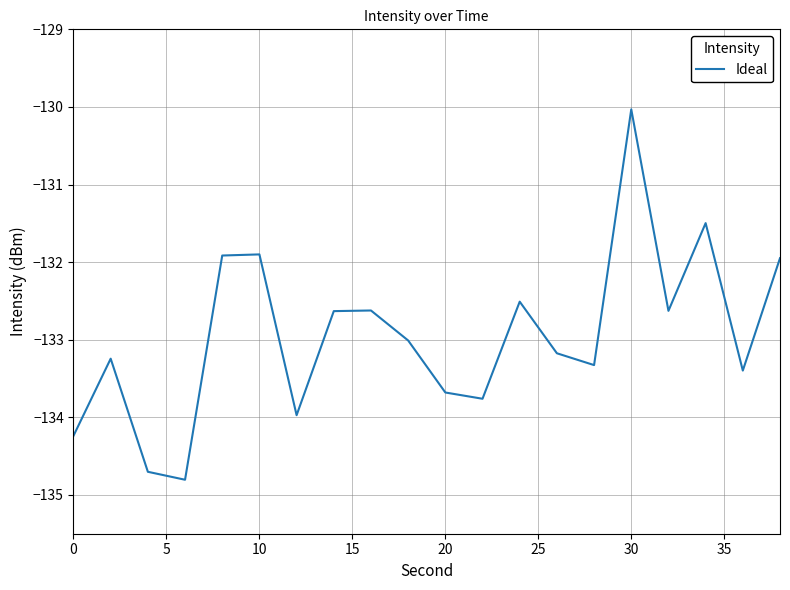

What is the minimum value shown in the chart?

-134.8